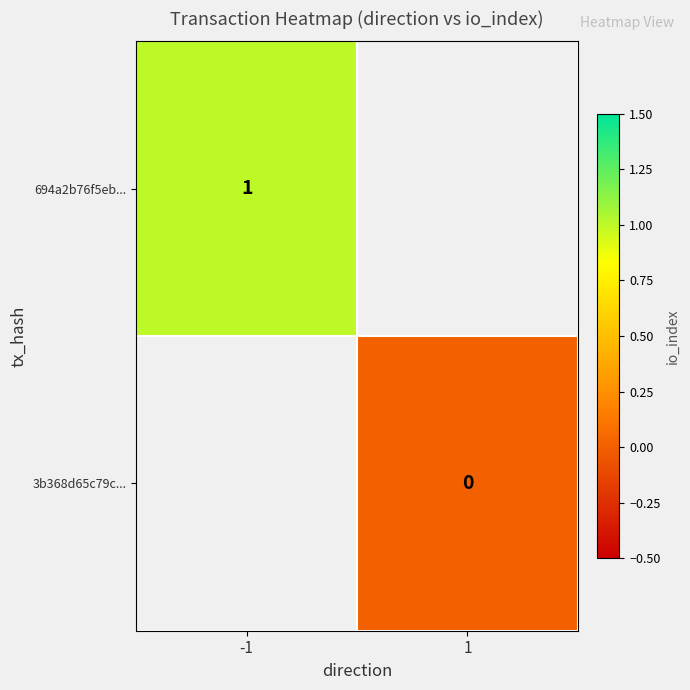

Is it true that 694a2b76f5eb... equals 1 at -1?

True